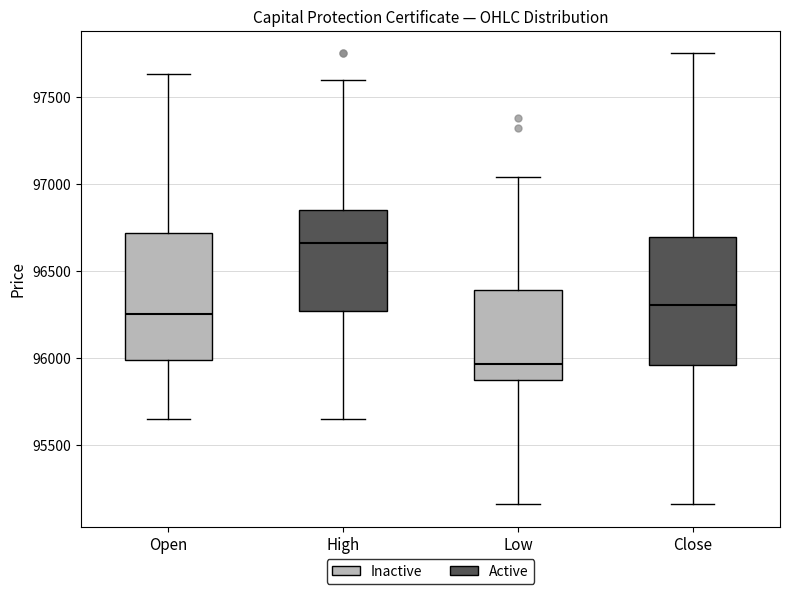

Reading left to right, transcribe this box plot: for each box, give where its median line is, the range the box spans, and where its two whiskers end, as read against the y-axis. The values are not printed on the chart, so give them approximately, as read against the axis.

Open: median 96250, box 96000 to 96700, whiskers 95650 to 97650
High: median 96650, box 96250 to 96850, whiskers 95650 to 97600
Low: median 95950, box 95900 to 96400, whiskers 95150 to 97050
Close: median 96300, box 95950 to 96700, whiskers 95150 to 97750